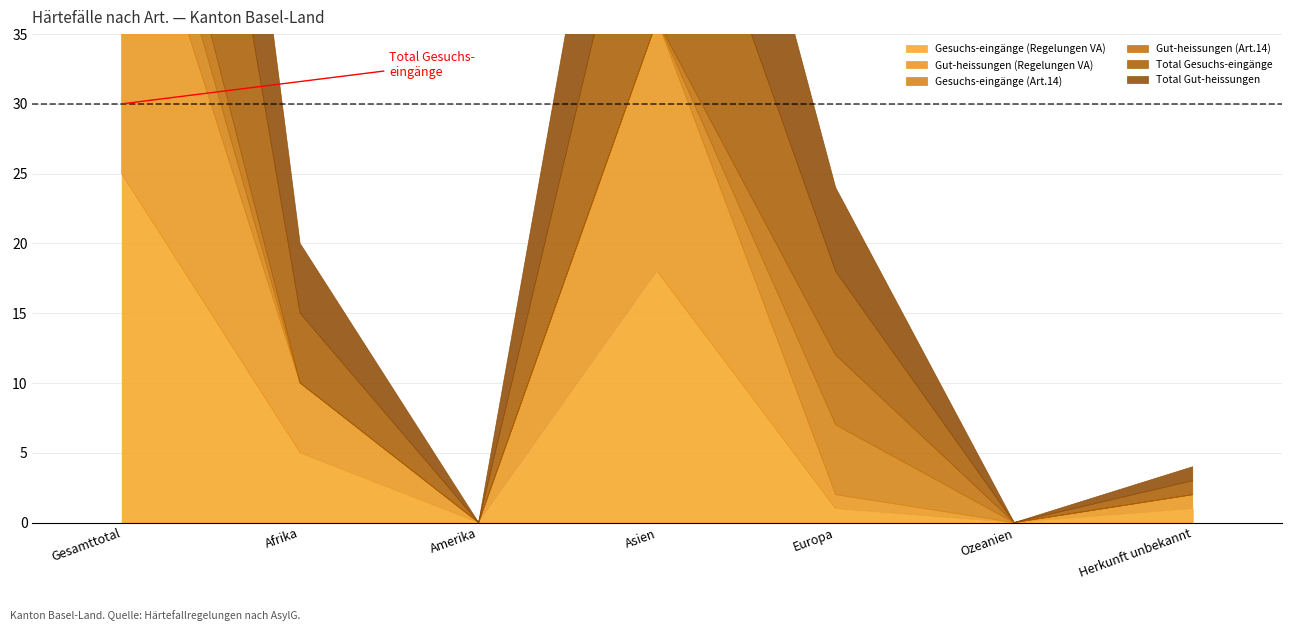

True or false: Gesuchs-eingänge (Art.14) and Gesuchs-eingänge (Regelungen VA) cross at least once.

True